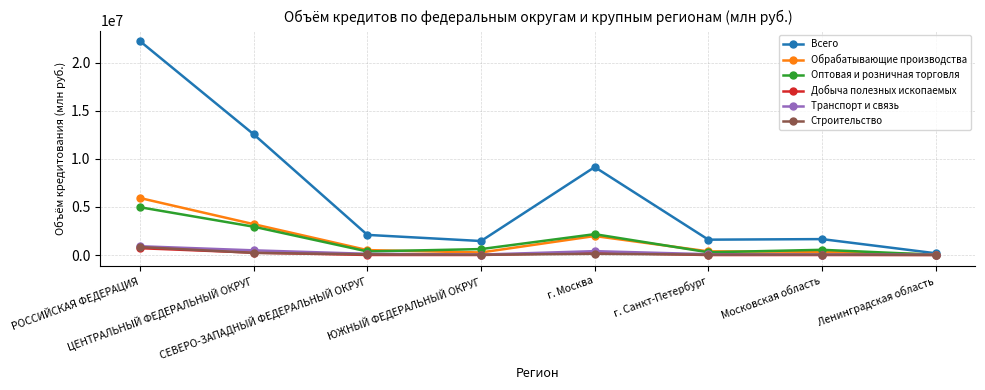

What is the maximum value for Строительство?

829184